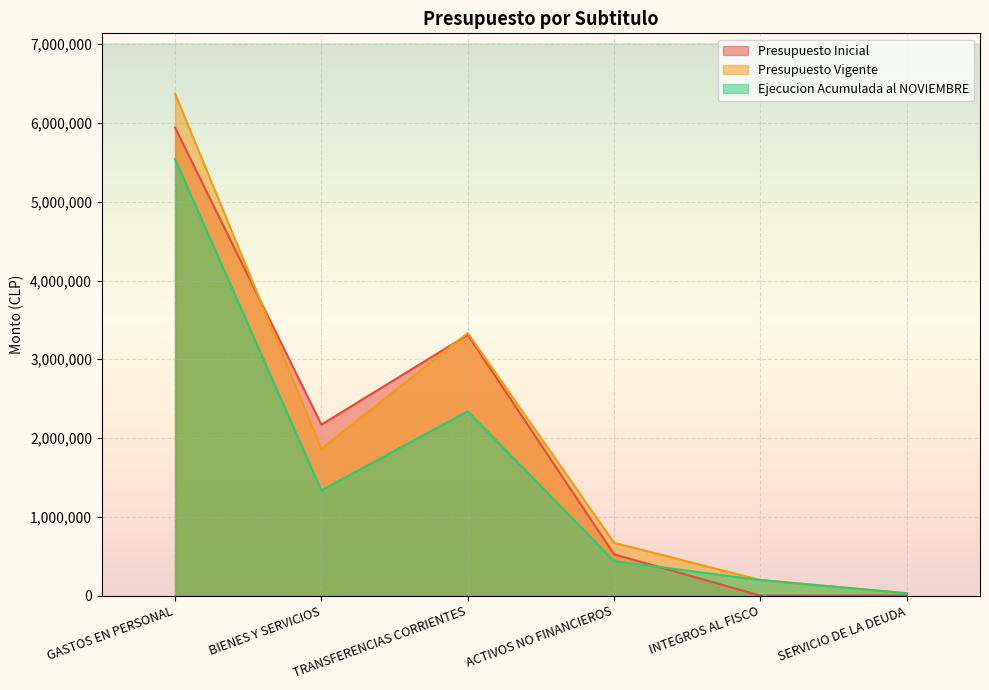

How many lines are shown in the chart?

3